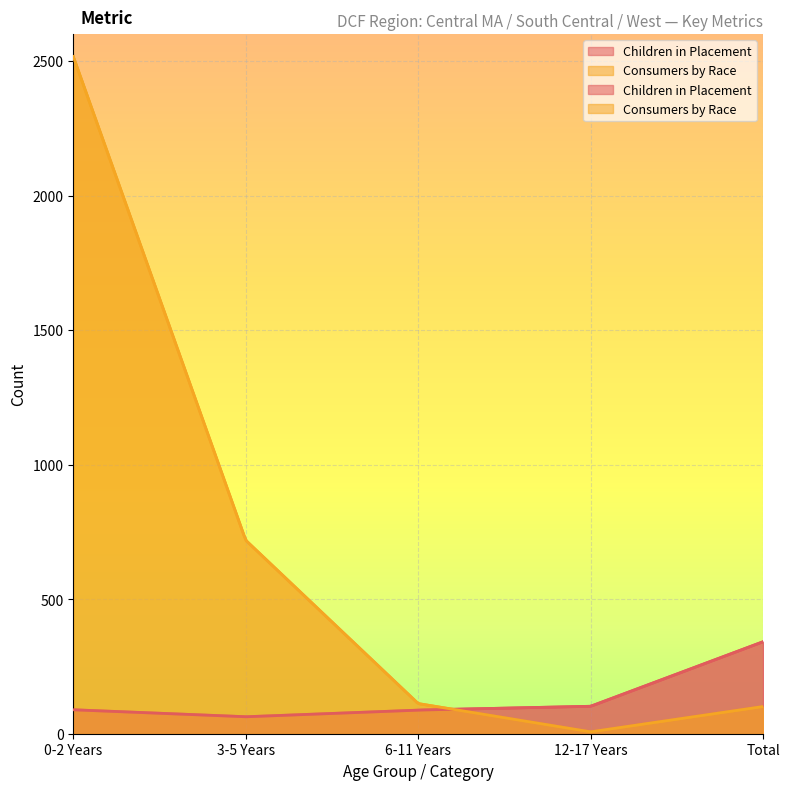

In Children in Placement, how many points are lower than both neighbors (excluding endpoints)?

1